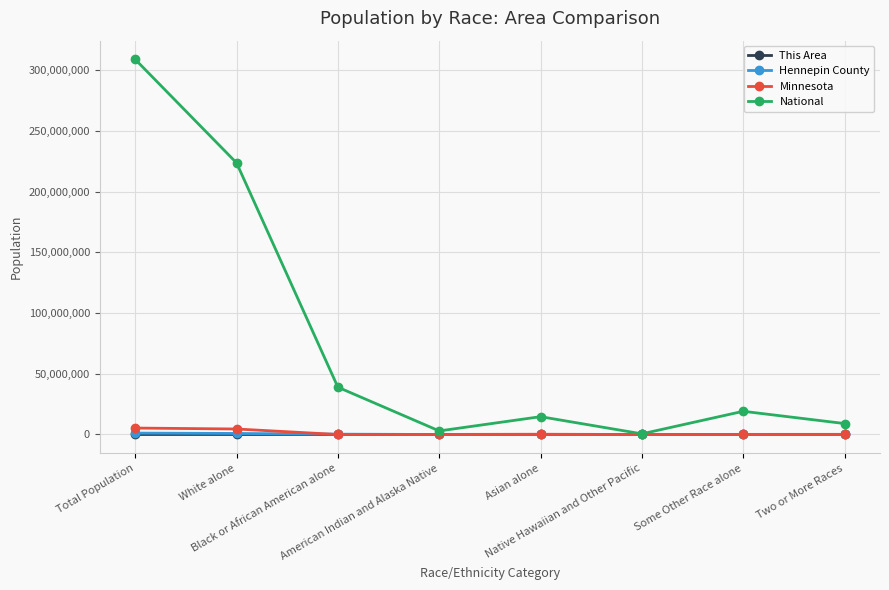

What is the highest value of the National series?

308745538